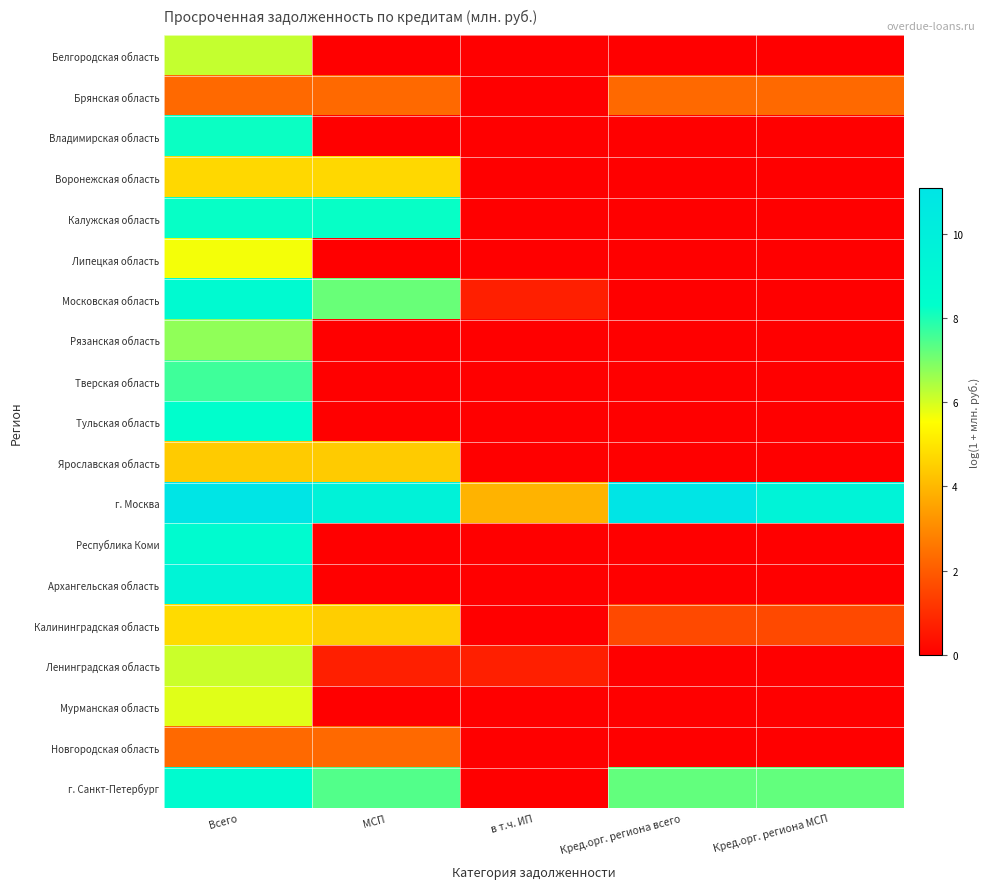

Which label corresponds to the smallest value in the chart?

МСП